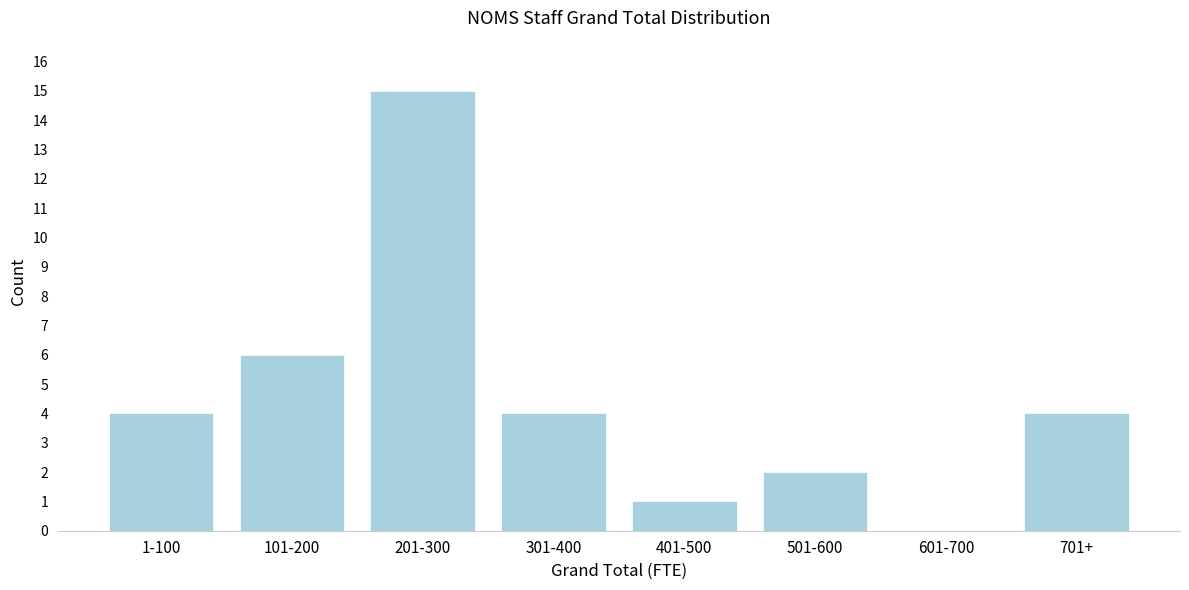

Reading left to right, extract all data points from this chart.

1-100=4	101-200=6	201-300=15	301-400=4	401-500=1	501-600=2	601-700=0	701+=4